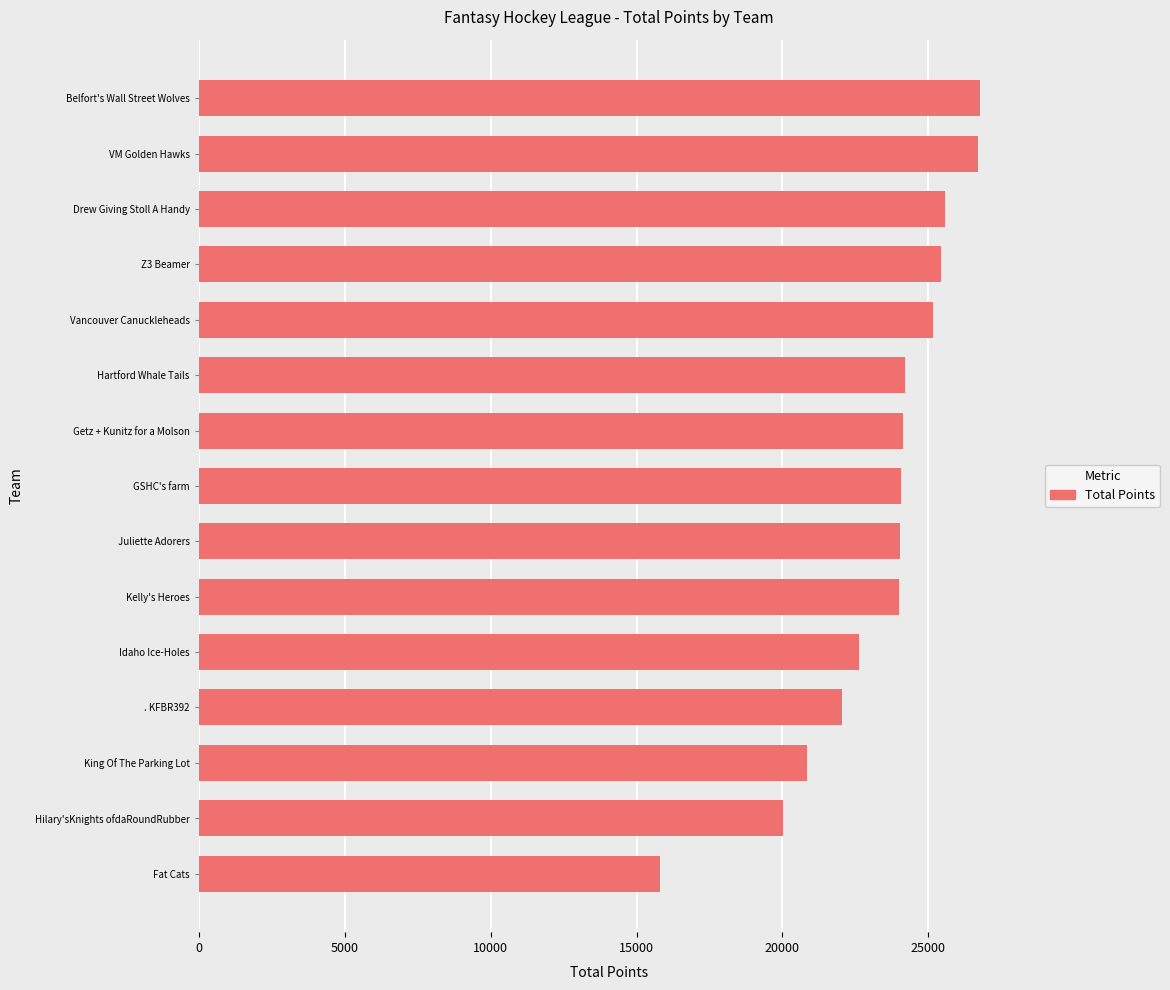

Read the value at Hartford Whale Tails, to the nearest 50.

24200